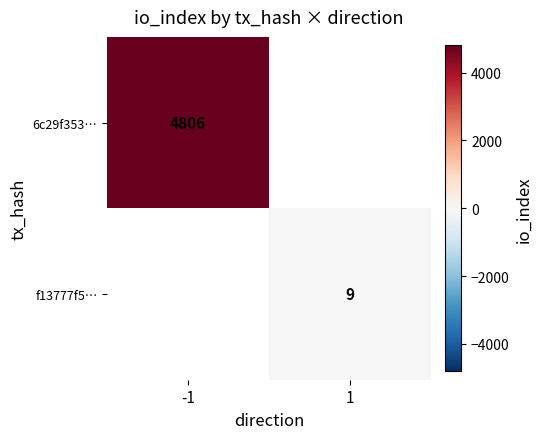

Is it true that 6c29f353… equals 1927 at -1?

False